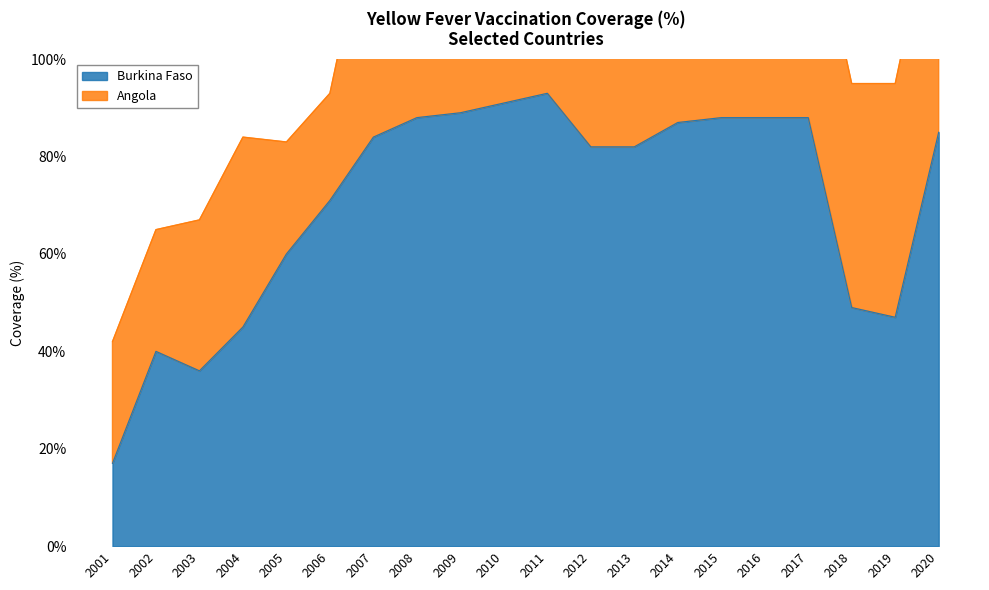

The value at 2010 is 91. True or false?

True